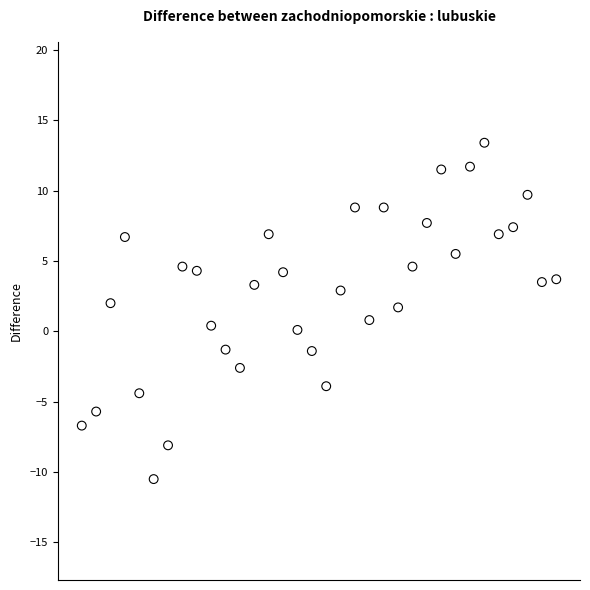

How many points are shown in the scatter plot?

34